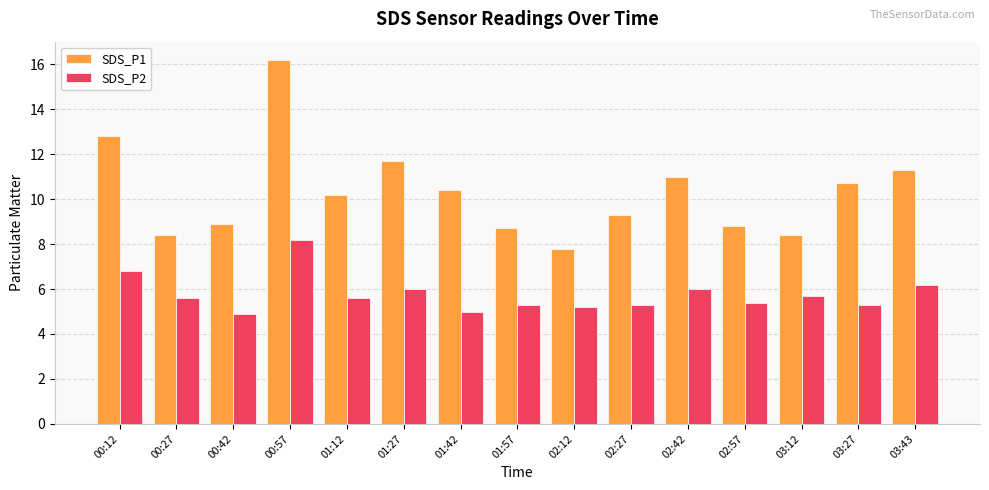

What is the maximum value for SDS_P1?

16.2